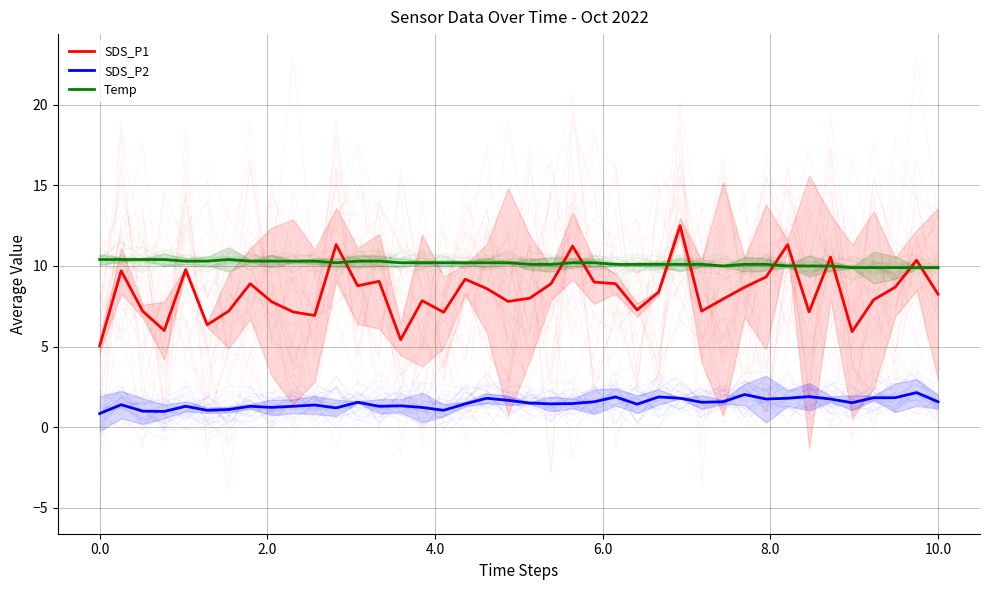

What position from the left is 24?

25